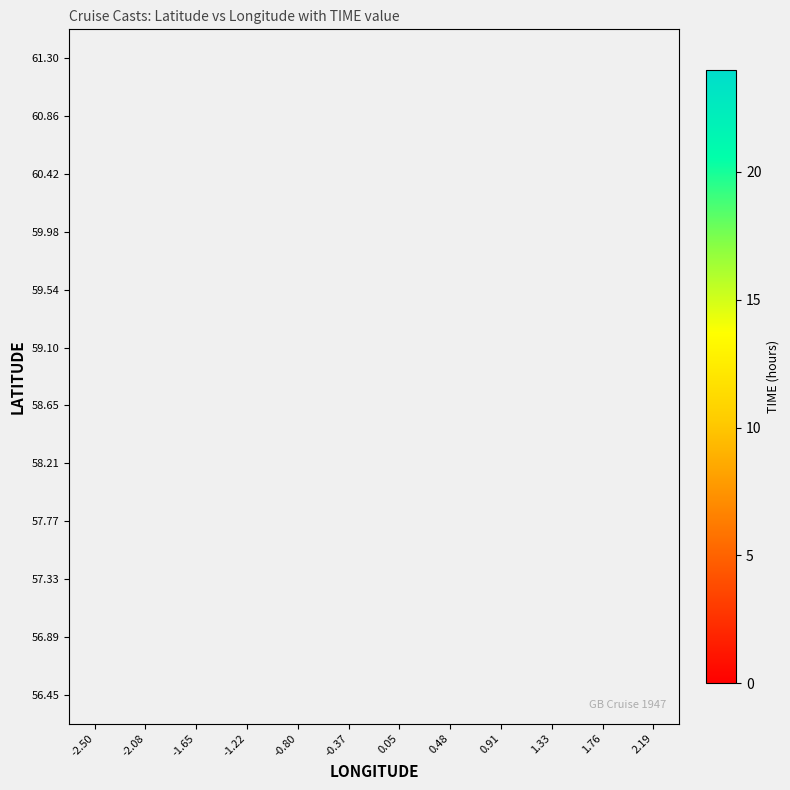

How many distinct data groups are displayed?

12